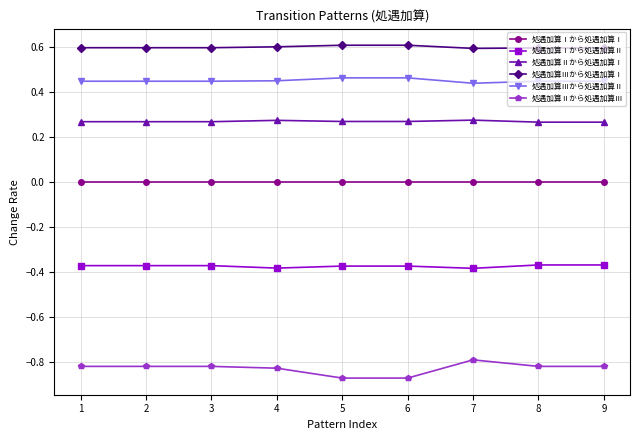

What is the value of the 処遇加算Ⅲから処遇加算Ⅰ point at the 1st from the left?

0.6